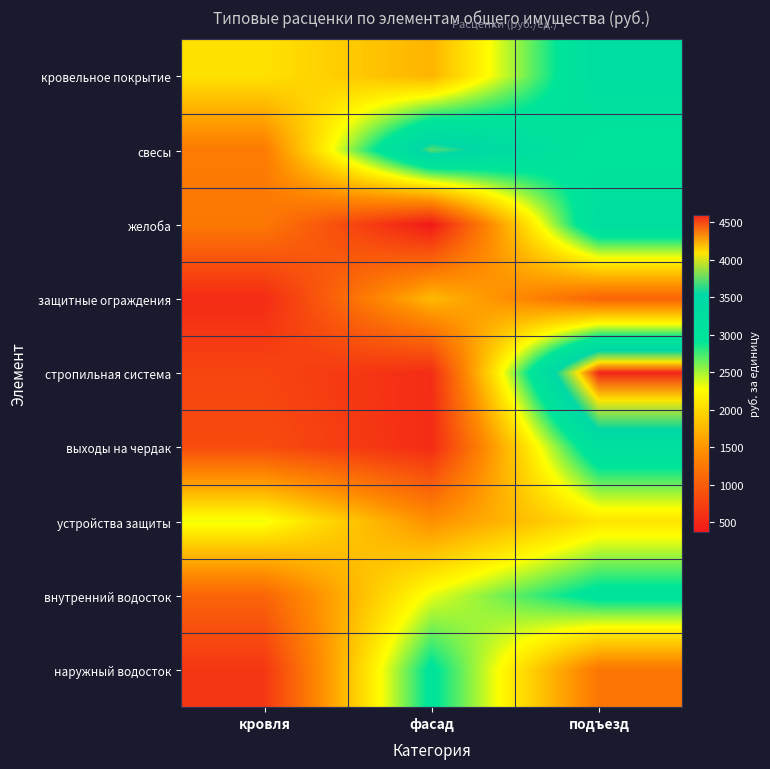

At which category does the chart reach its minimum across all series?

фасад